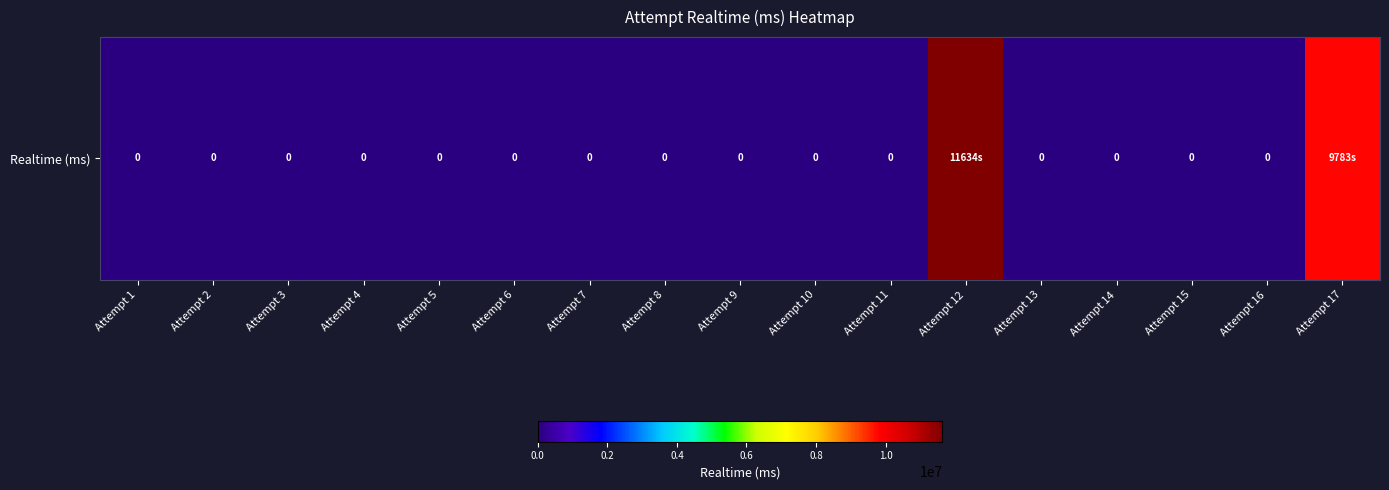

Which label corresponds to the smallest value in the chart?

Attempt 1